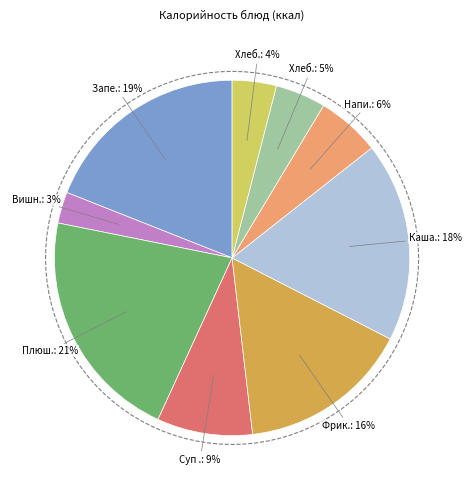

Count the number of slices in the pie.

9